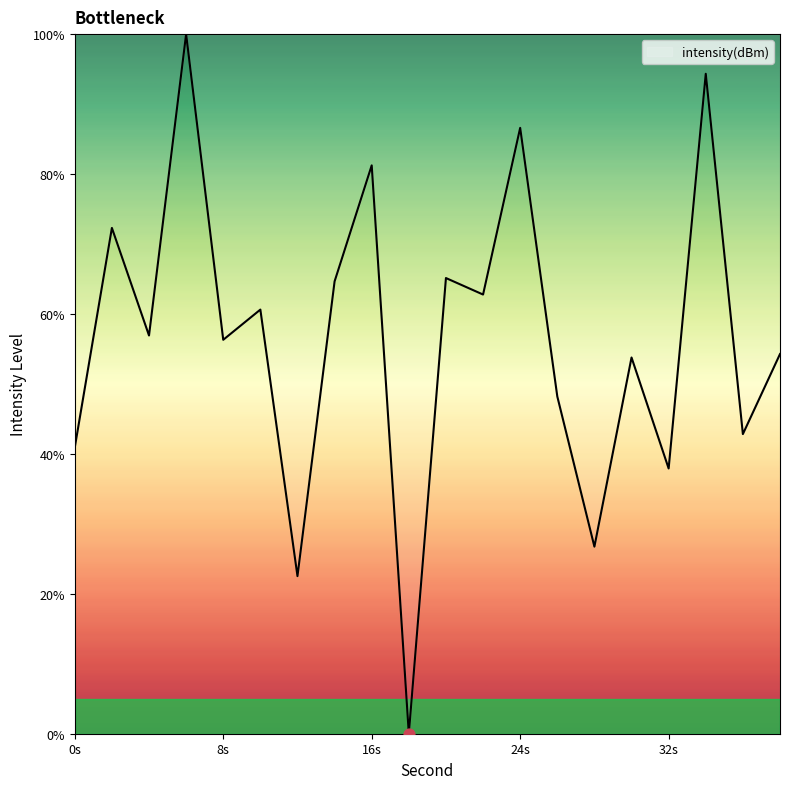

What is the difference between the maximum and minimum values?

100.0